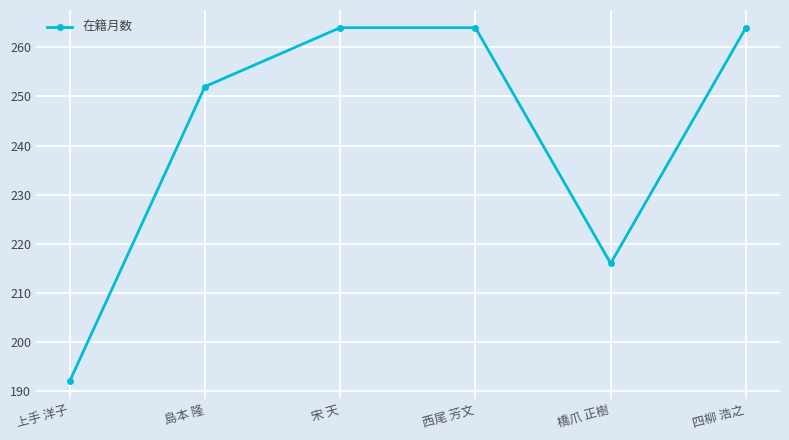

How many distinct data groups are displayed?

1